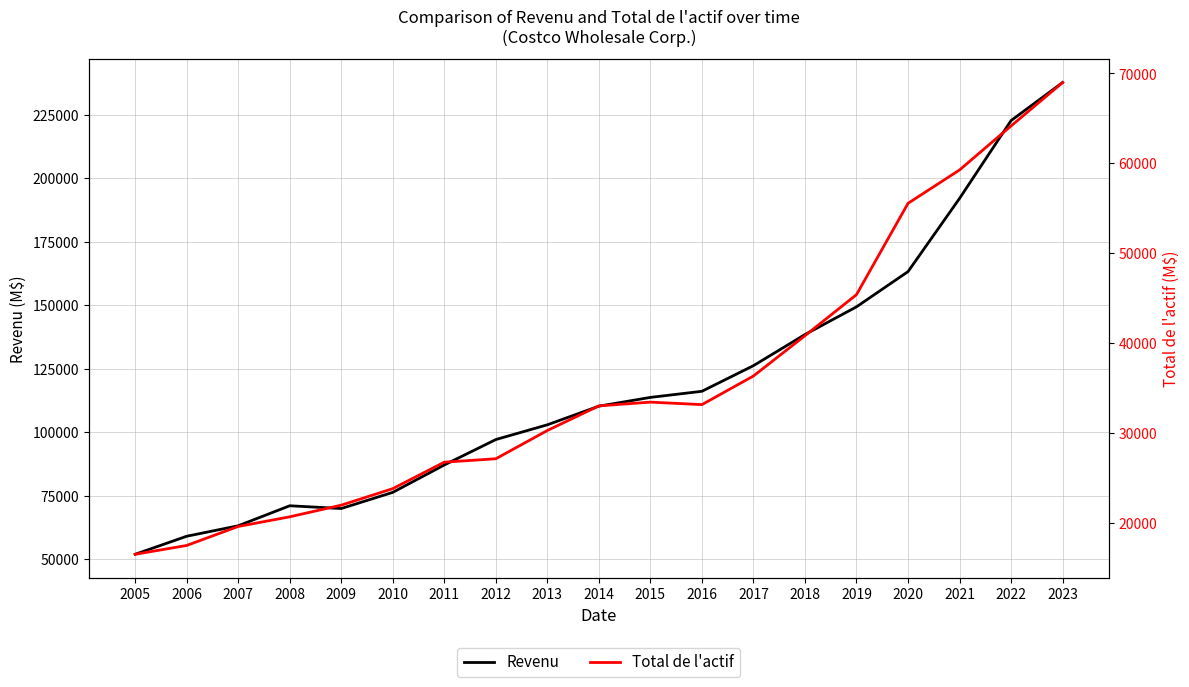

What is the value of the Revenu point at the 19th from the left?

237710